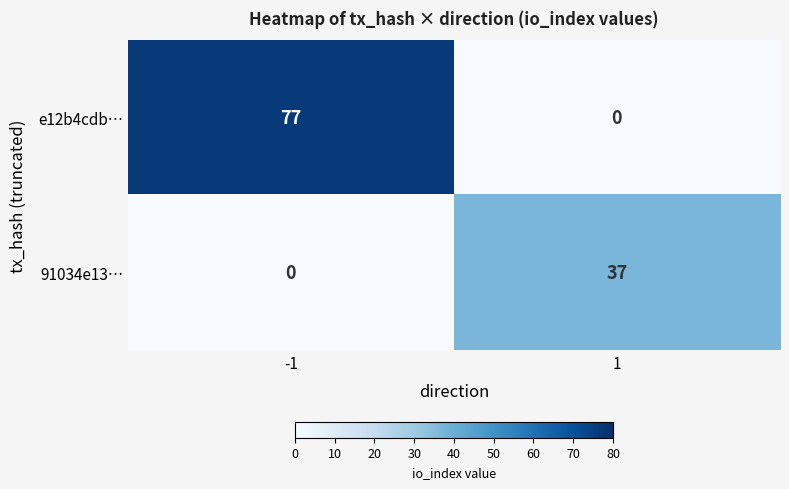

The value of 91034e13… at -1 is 0. True or false?

True